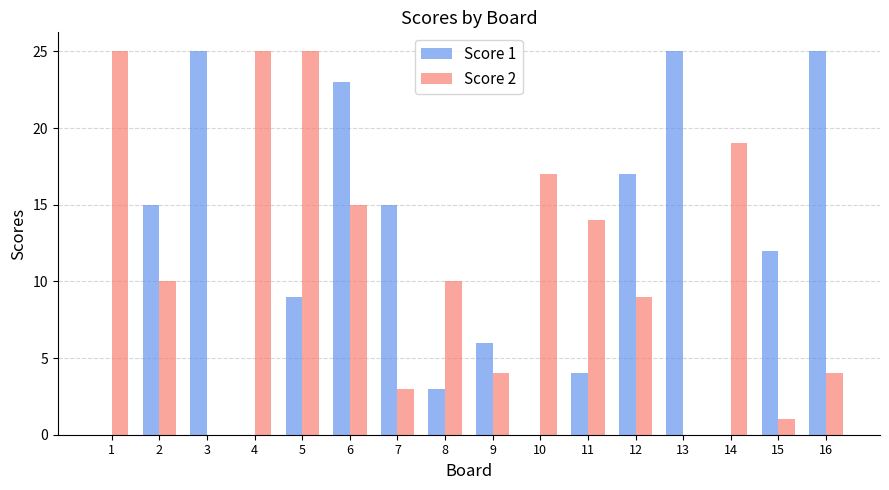

Between 6 and 16, which series saw the biggest shift?

Score 2